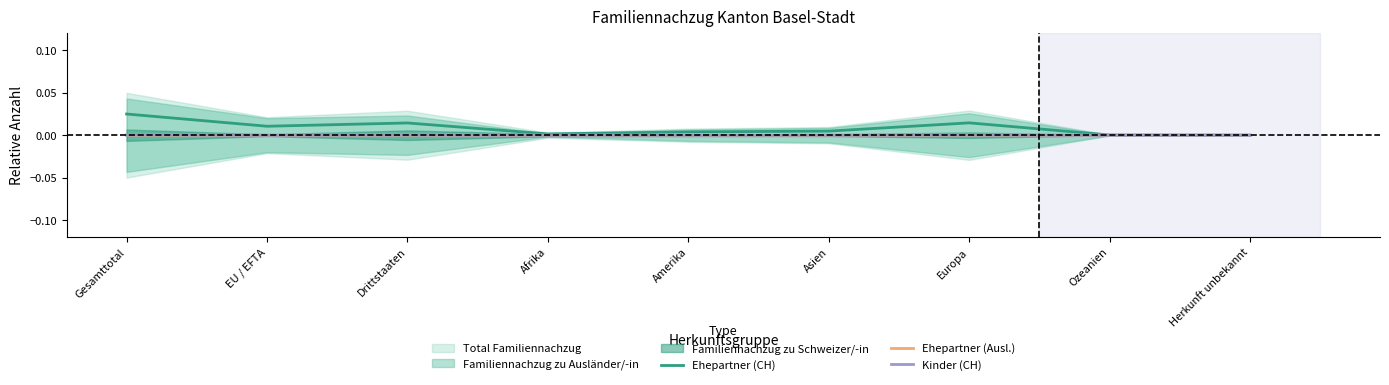

What is the sum of all Ehepartner (CH) values?

0.1